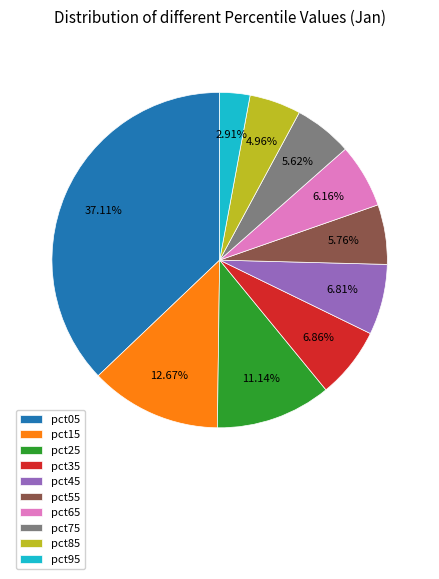

Combined, do pct55 and pct65 account for over 50%?

No